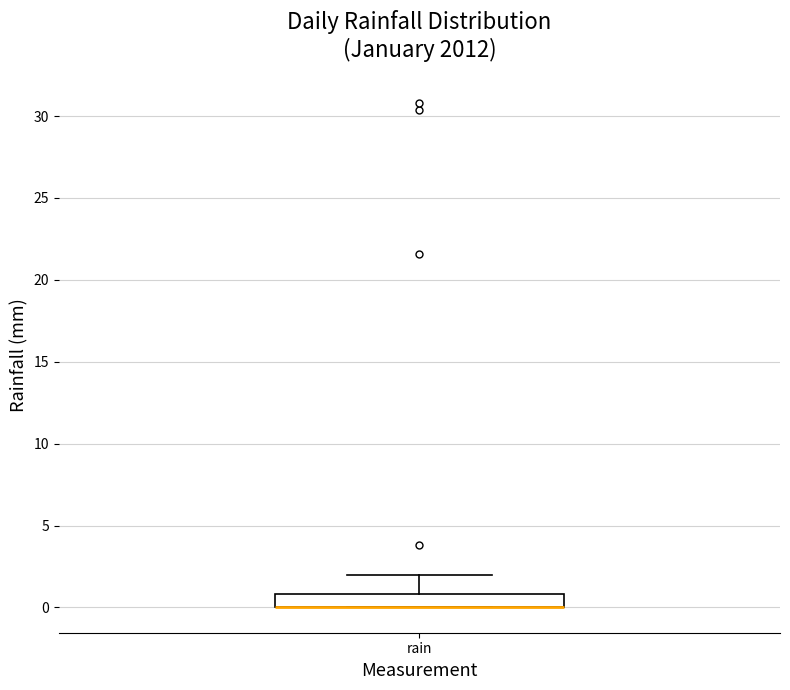

Where is the upper edge of the box for rain on the y-axis? The values are not printed on the chart, so give them approximately, as read against the axis.

1